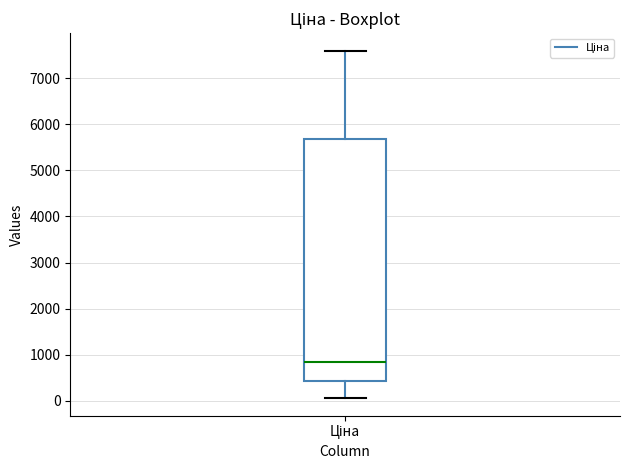

Transcribe this box plot: give where the median line is, the range the box spans, and where the two whiskers end, as read against the y-axis. The values are not printed on the chart, so give them approximately, as read against the axis.

median 800, box 400 to 5700, whiskers 100 to 7600